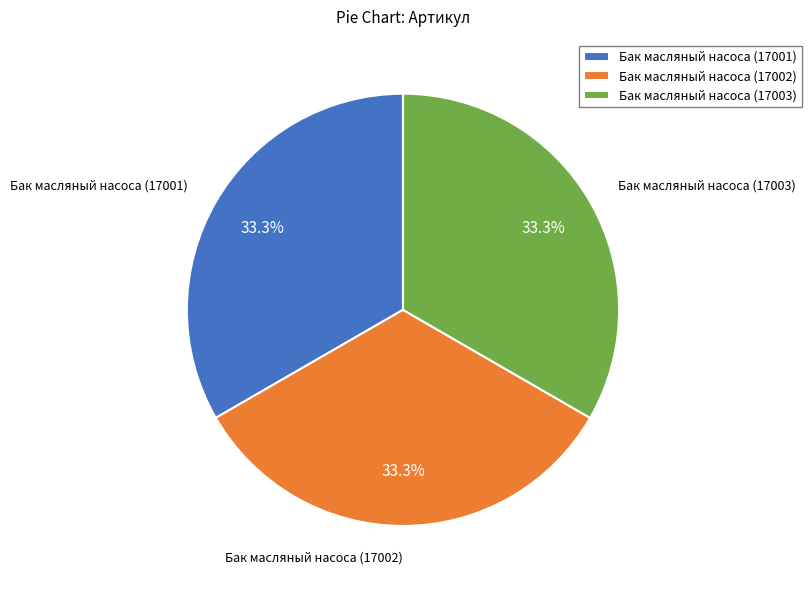

How many slices are in this pie chart?

3